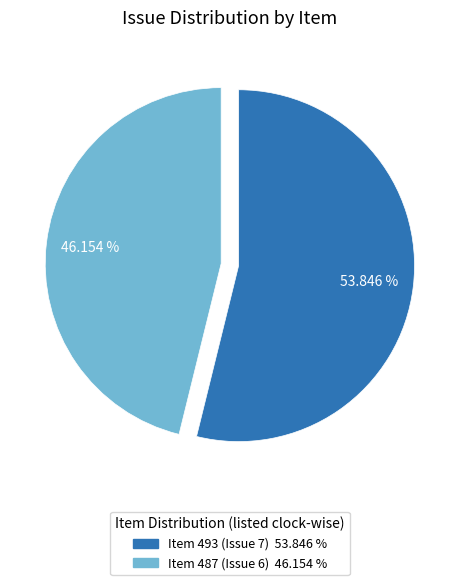

Approximately how many times larger is the value at Item 493 (Issue 7) compared to Item 487 (Issue 6)?

1.2